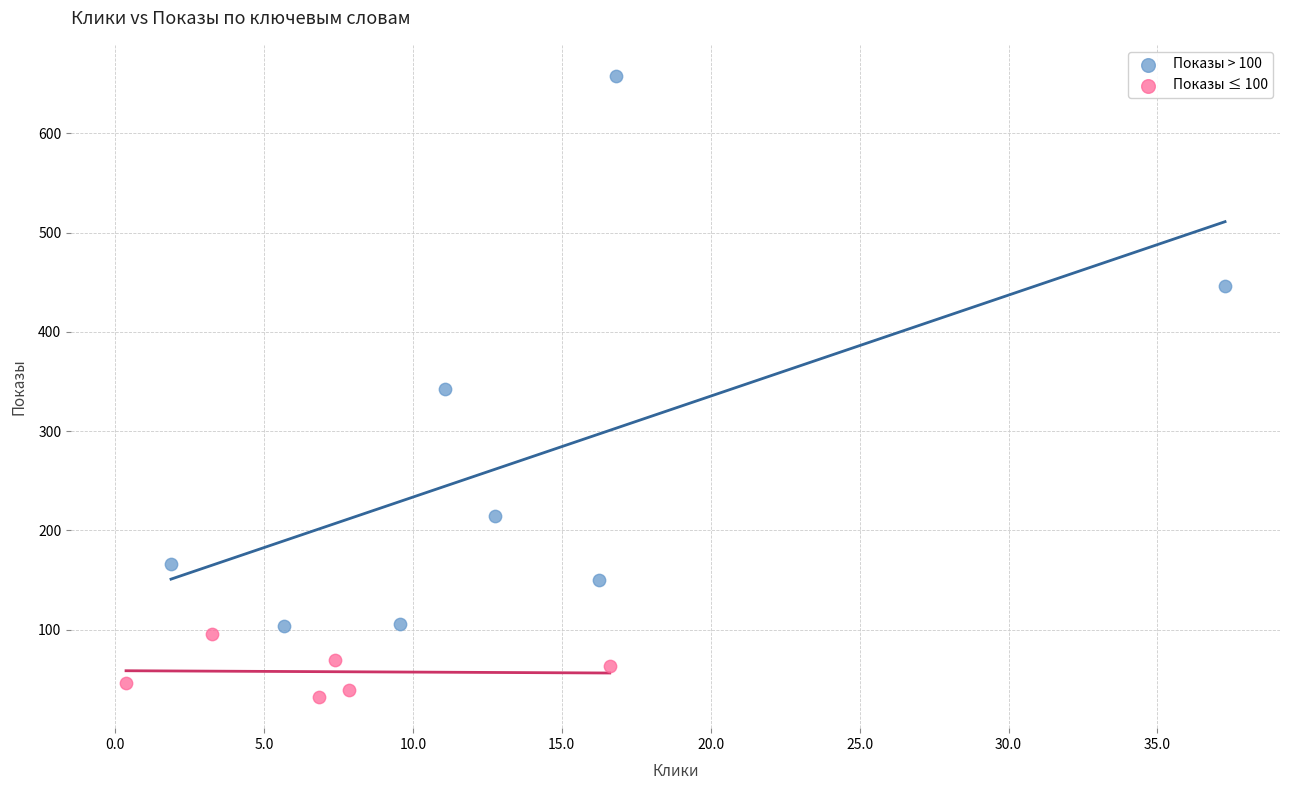

Which series contains the lowest Y value?

Показы ≤ 100